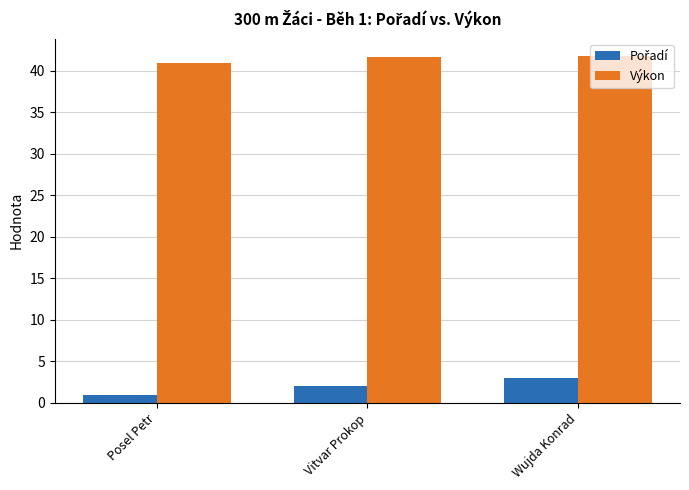

True or false: Výkon has a value of 41.8 at Wujda Konrad.

True